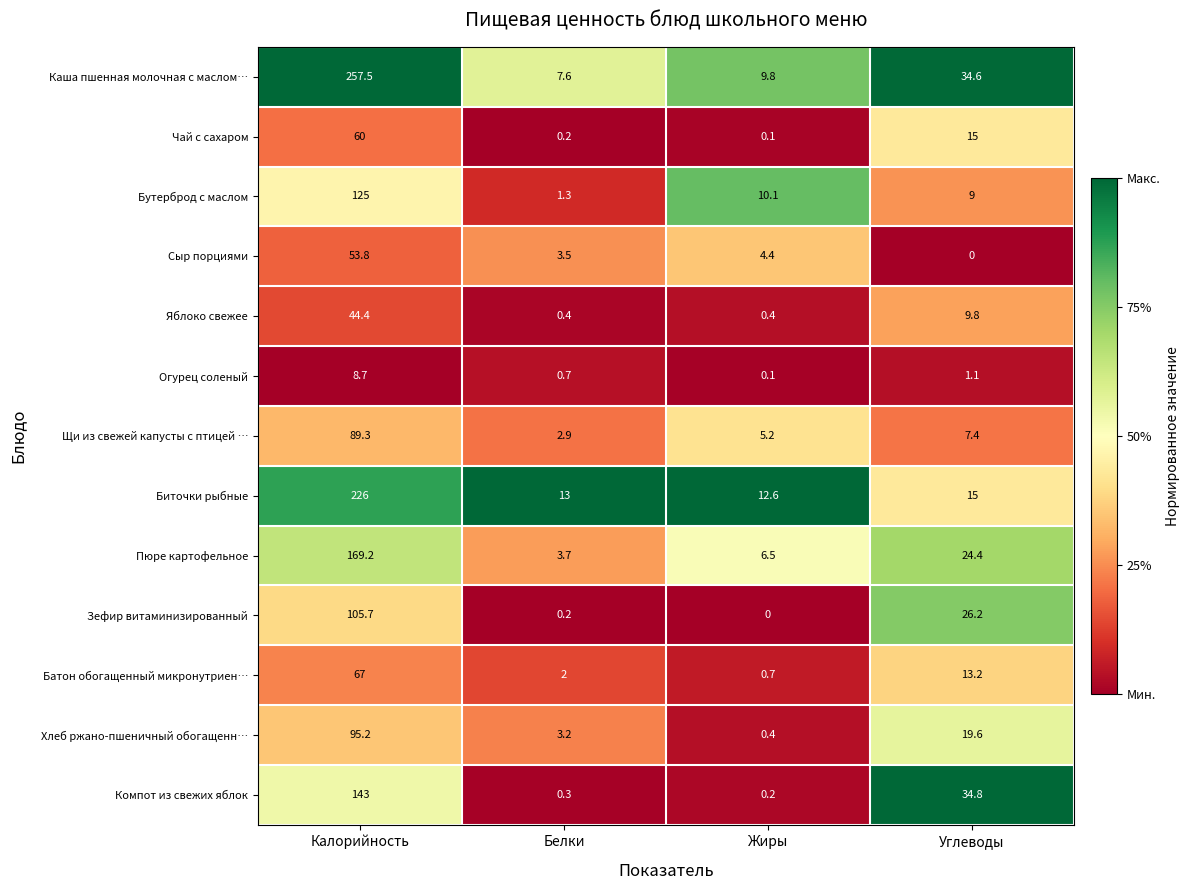

What is the approximate value of Бутерброд с маслом at Белки?

1.3